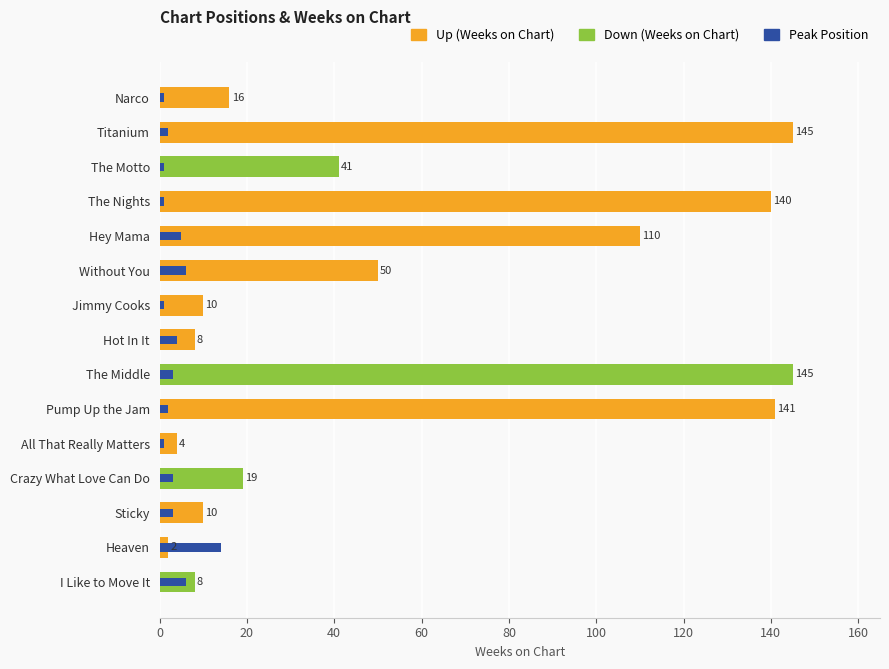

What is the value of the Peak Position bar at the 2nd from the left?

2